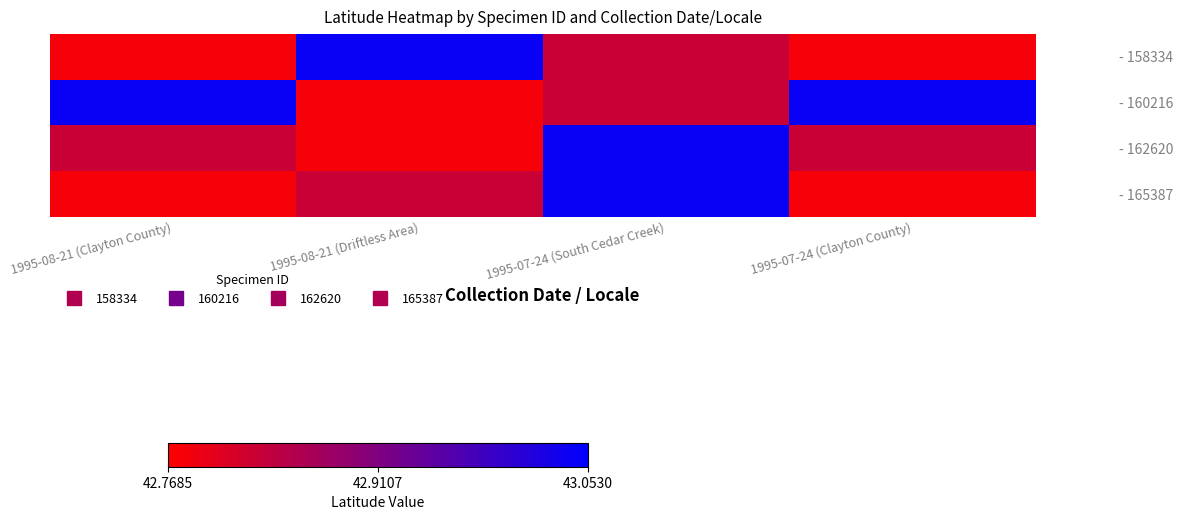

List the series in order of their peak value, highest first.

- 158334, - 160216, - 162620, - 165387